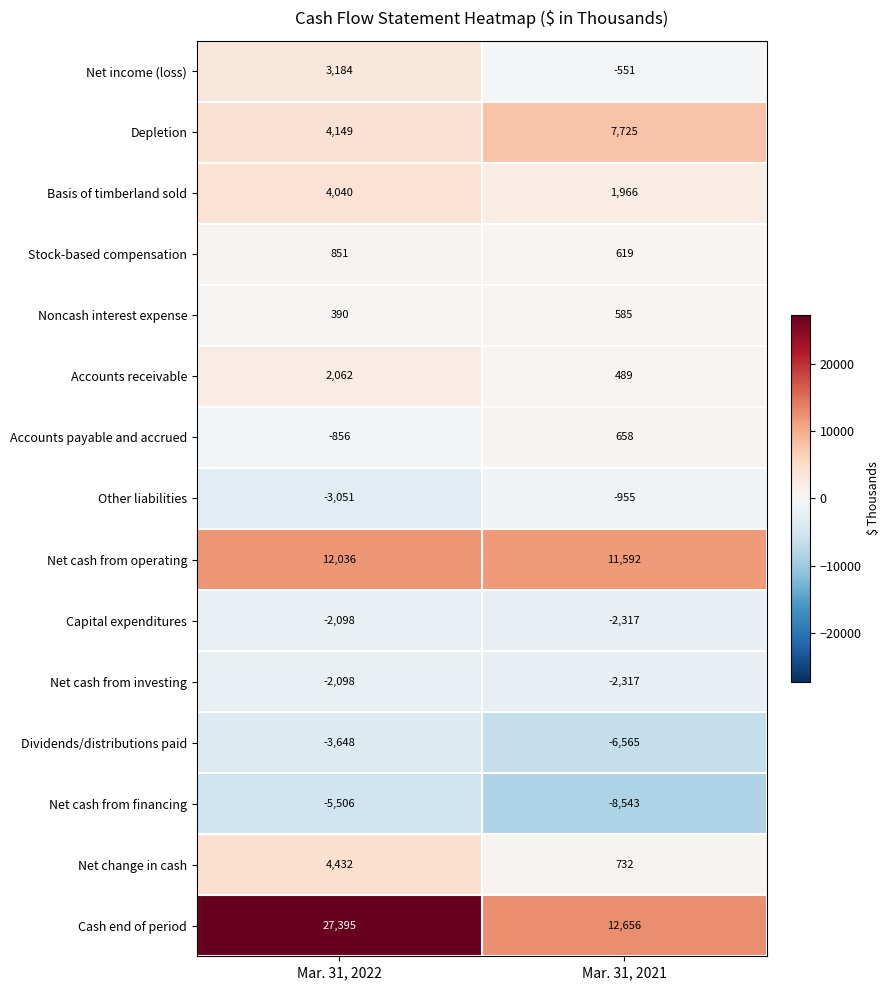

What is the lowest value of the Stock-based compensation series?

619